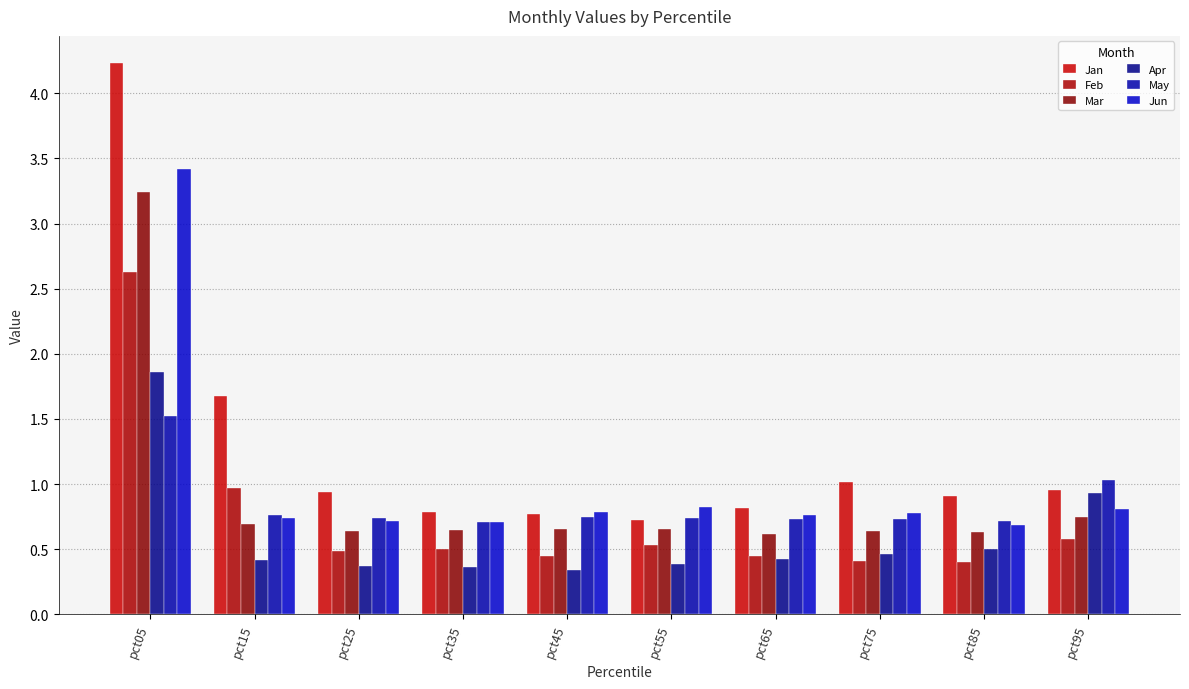

True or false: Jun has a value of 1.0 at pct15.

False